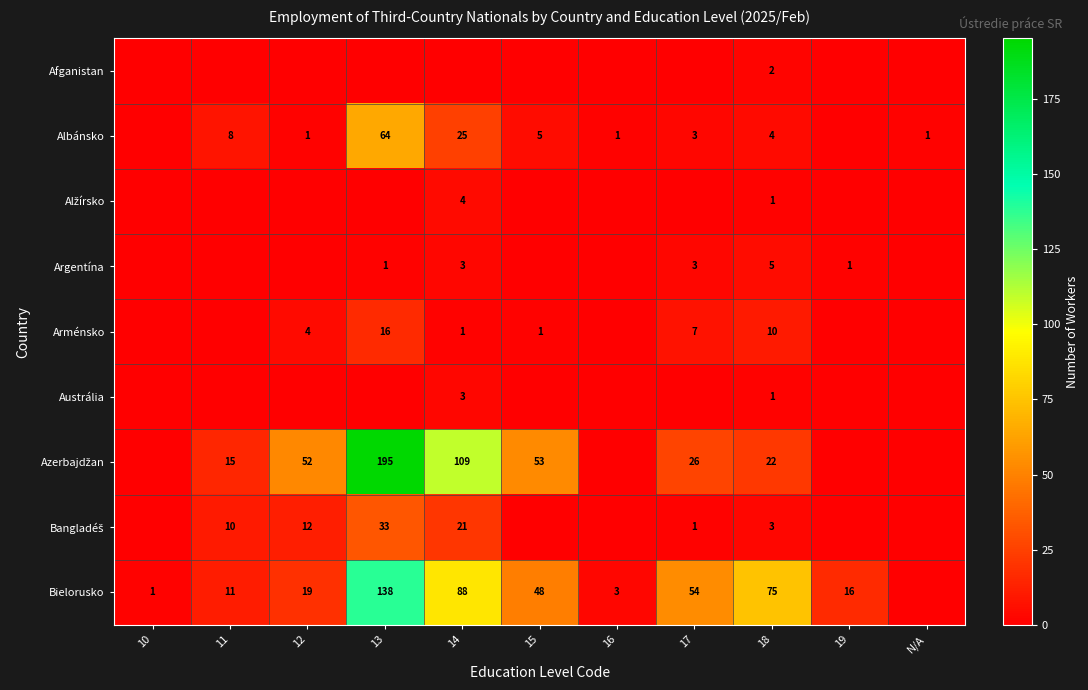

True or false: Bielorusko has a value of 54 at 17.

True